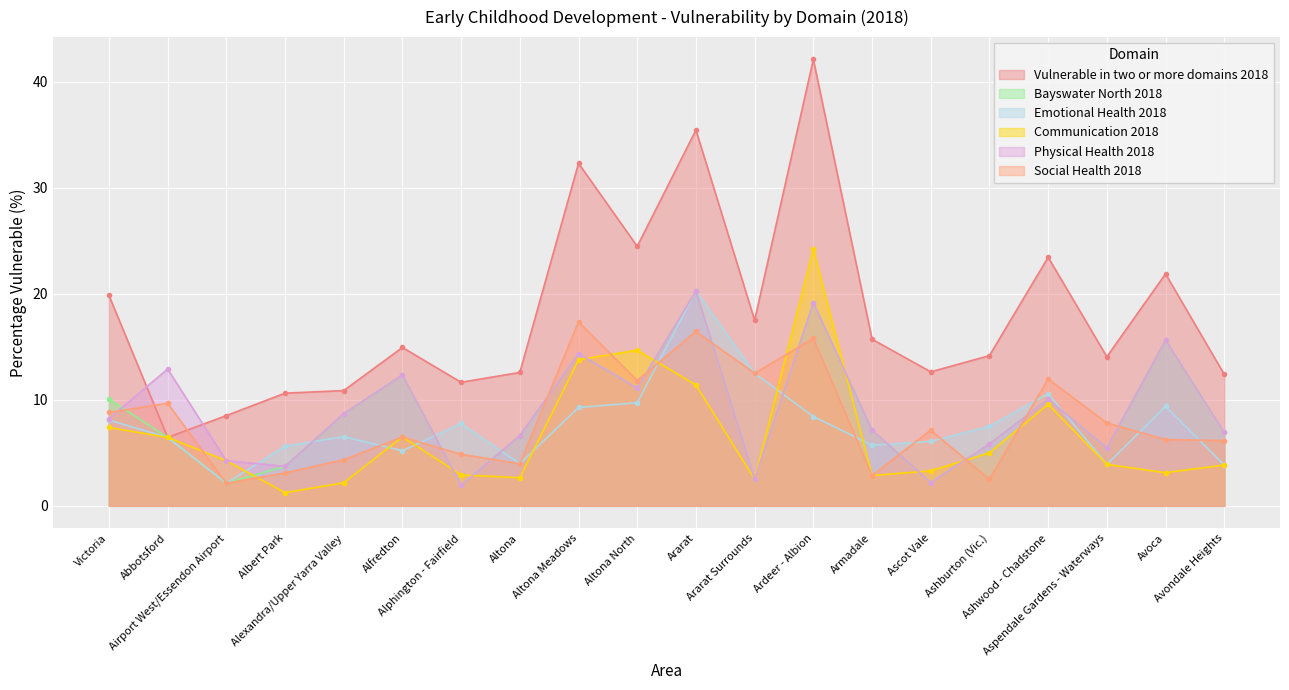

True or false: Vulnerable in two or more domains 2018 and Bayswater North 2018 cross at least once.

False